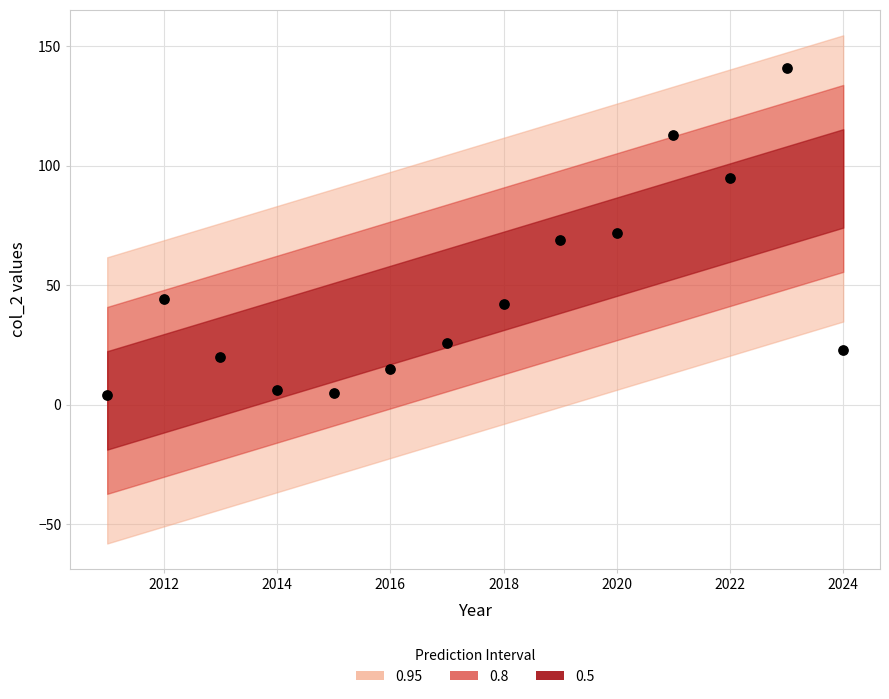

What is the range of X values (max minus min)?

13